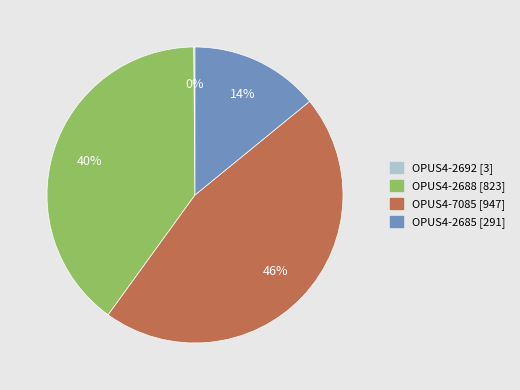

Do OPUS4-2688 [823] and OPUS4-2685 [291] together represent more than half of the pie?

Yes